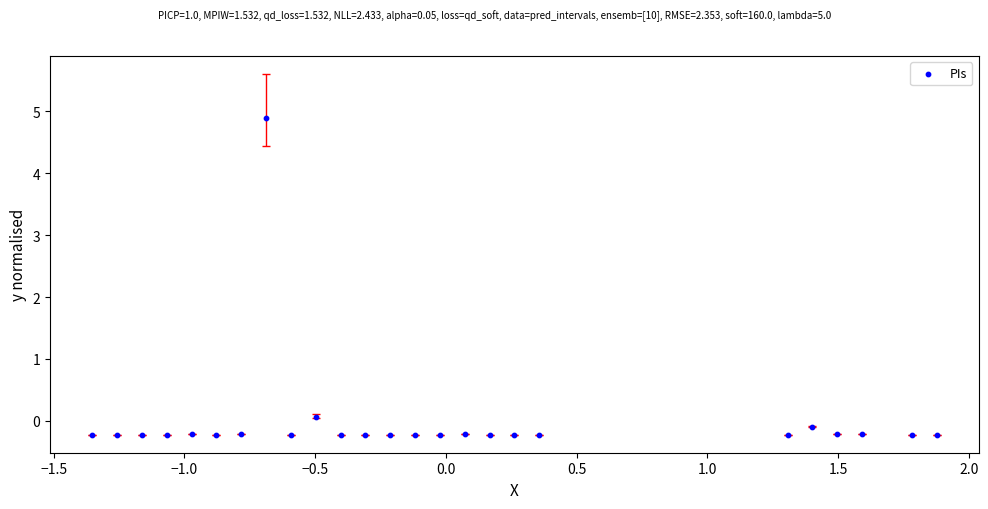

What is the range of Y values (max minus min)?

5.1